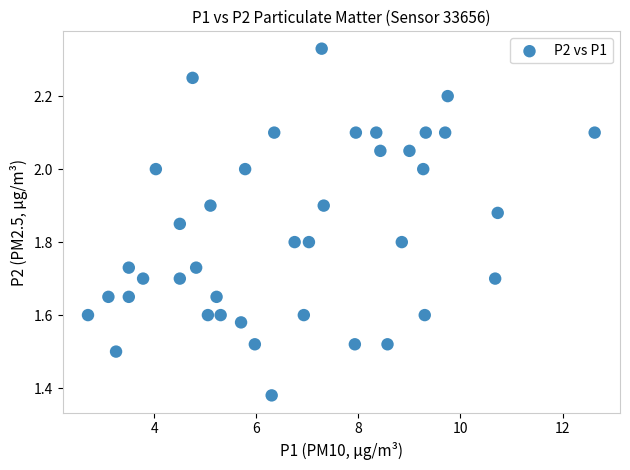

What is the range of X values (max minus min)?

9.9